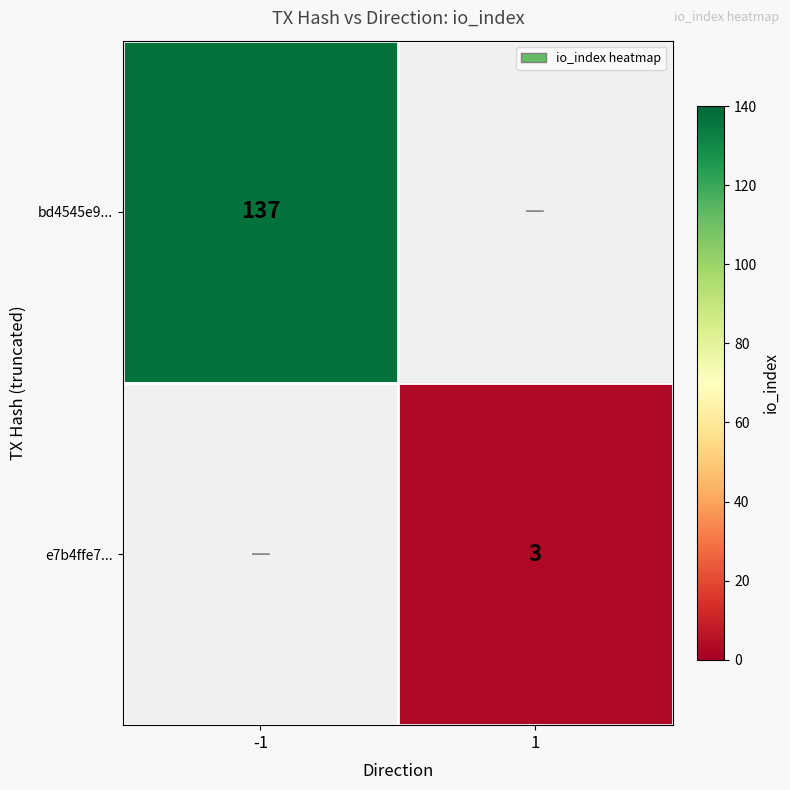

The value of bd4545e9... at -1 is 222. True or false?

False